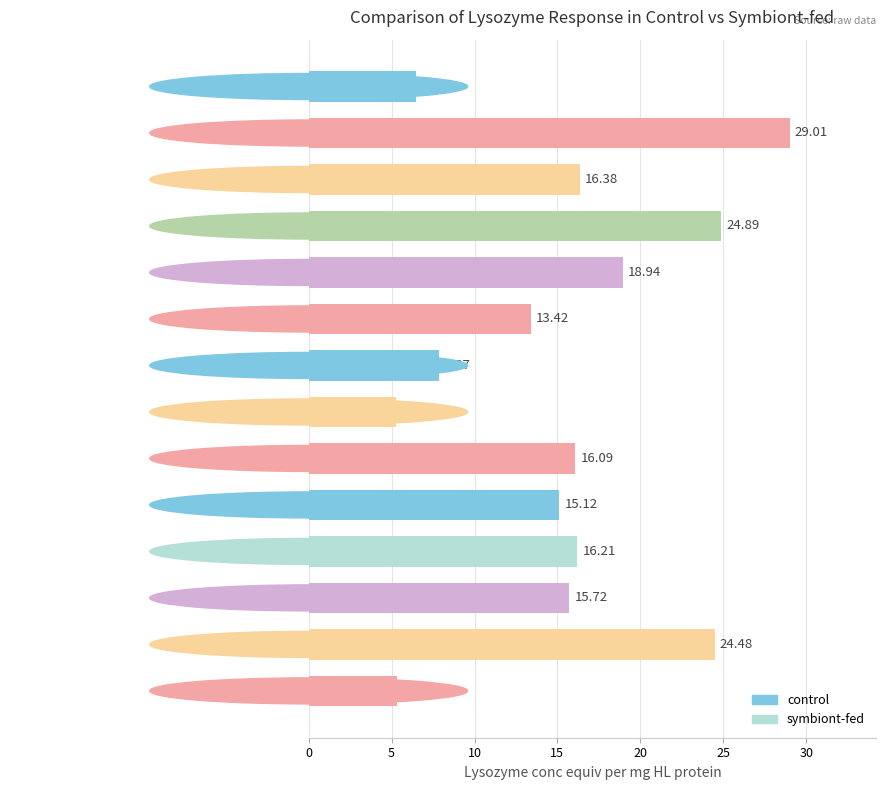

List the labels in order of value, largest first.

c2, c4, s5, c5, c3, s3, s1, s4, s2, c6, c7, c1, s6, c8